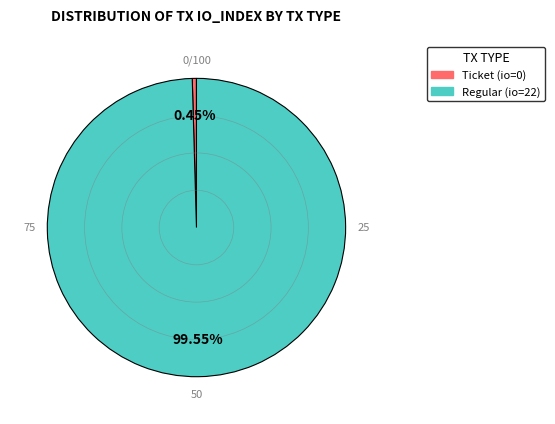

Count the number of slices in the pie.

2